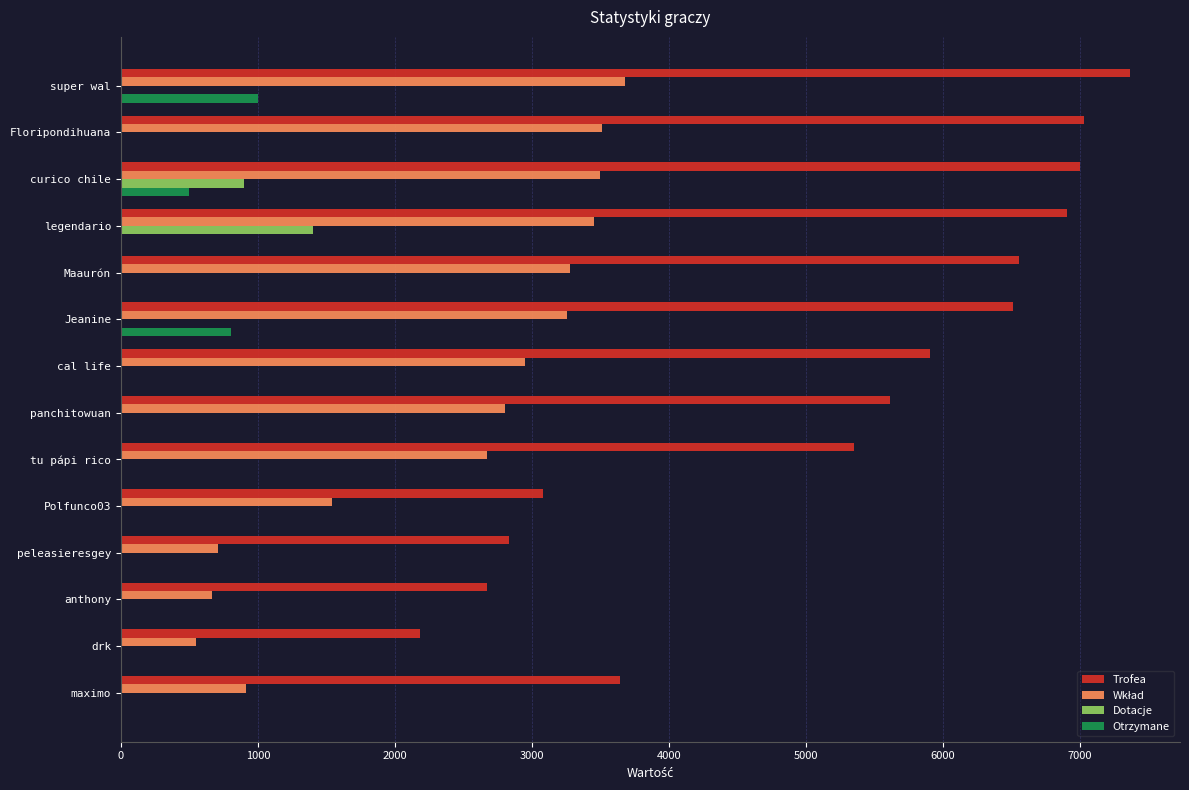

What is the sum of all Otrzymane values?

2300